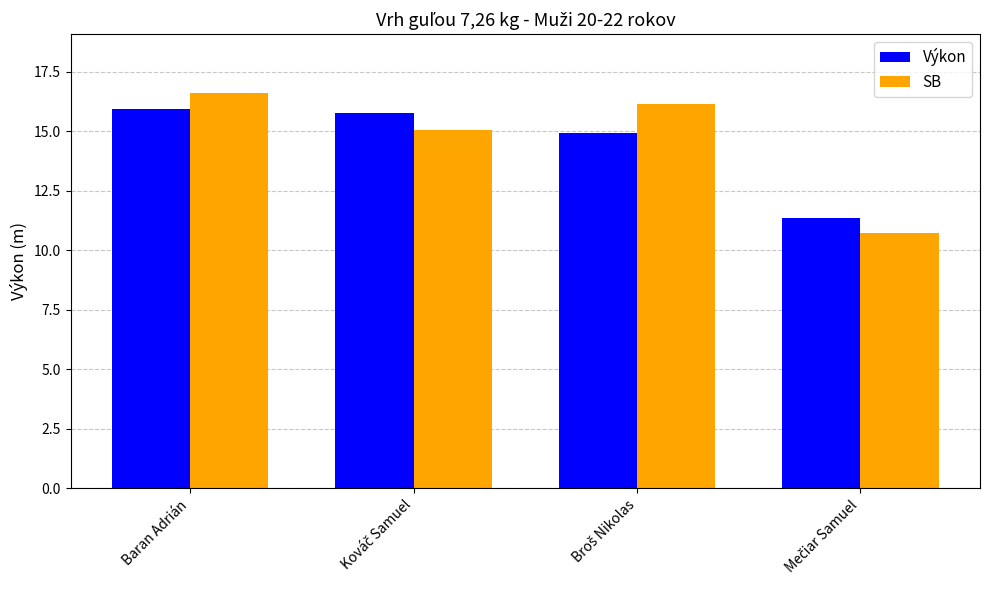

The value of SB at Baran Adrián is 16.6. True or false?

True